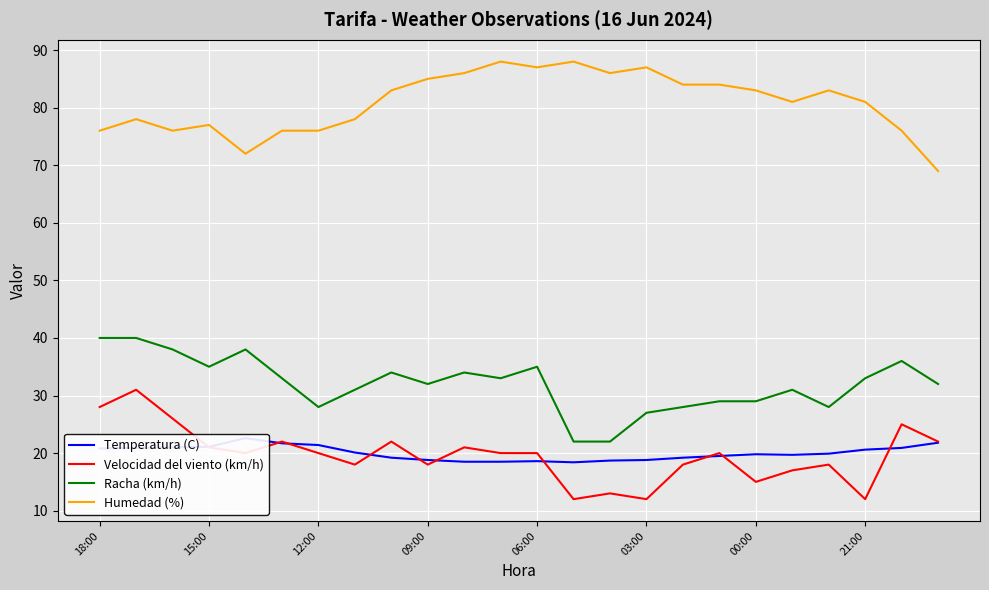

Reading left to right, extract all data points from this chart.

Temperatura (C): 20.8	20.9	21.0	21.1	22.6	21.7	21.4	20.1	19.2	18.8	18.5	18.5	18.6	18.4	18.7	18.8	19.2	19.5	19.8	19.7	19.9	20.6	20.9	21.8
Velocidad del viento (km/h): 28.0	31.0	26.0	21.0	20.0	22.0	20.0	18.0	22.0	18.0	21.0	20.0	20.0	12.0	13.0	12.0	18.0	20.0	15.0	17.0	18.0	12.0	25.0	22.0
Racha (km/h): 40.0	40.0	38.0	35.0	38.0	33.0	28.0	31.0	34.0	32.0	34.0	33.0	35.0	22.0	22.0	27.0	28.0	29.0	29.0	31.0	28.0	33.0	36.0	32.0
Humedad (%): 76.0	78.0	76.0	77.0	72.0	76.0	76.0	78.0	83.0	85.0	86.0	88.0	87.0	88.0	86.0	87.0	84.0	84.0	83.0	81.0	83.0	81.0	76.0	69.0